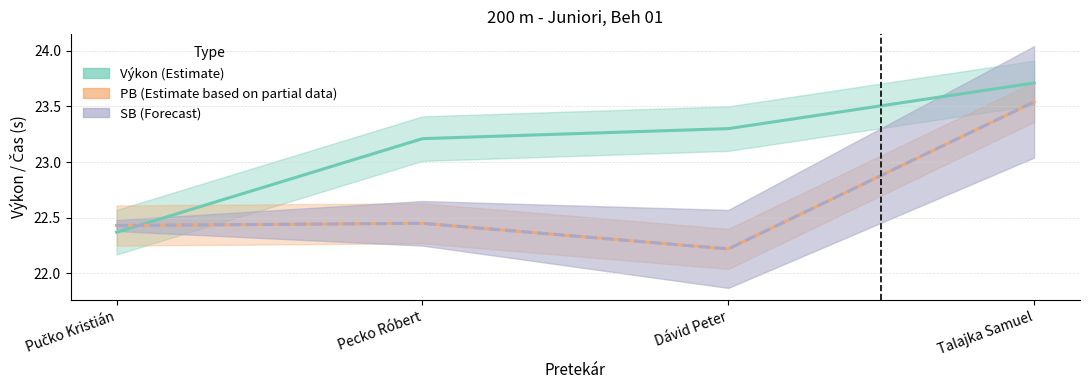

List the series in order of their peak value, highest first.

Výkon (Estimate), PB (Estimate based on partial data), SB (Forecast)